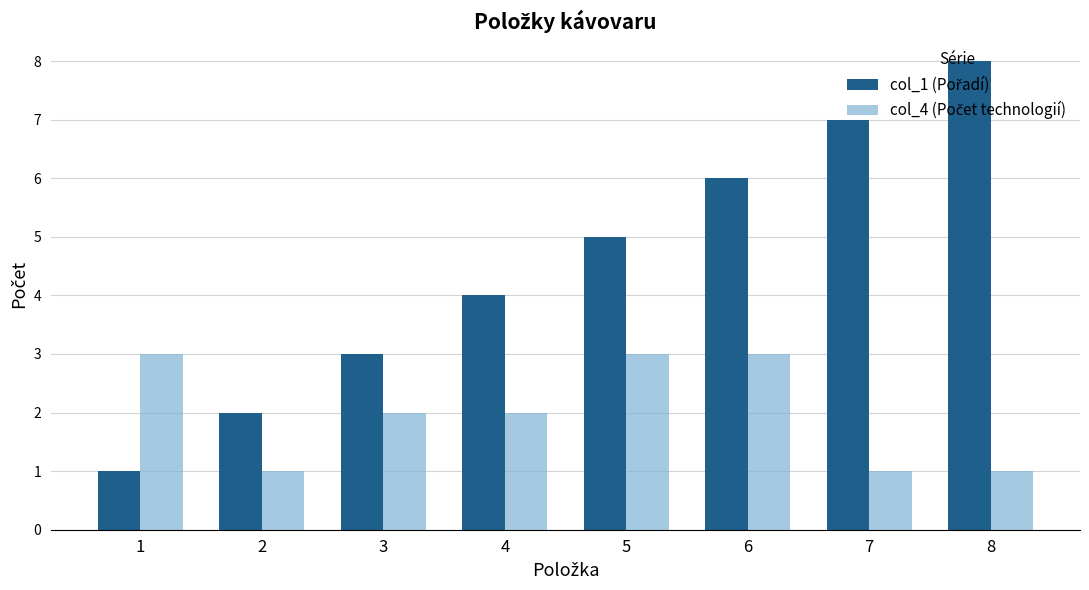

What is the maximum value shown in the chart?

8